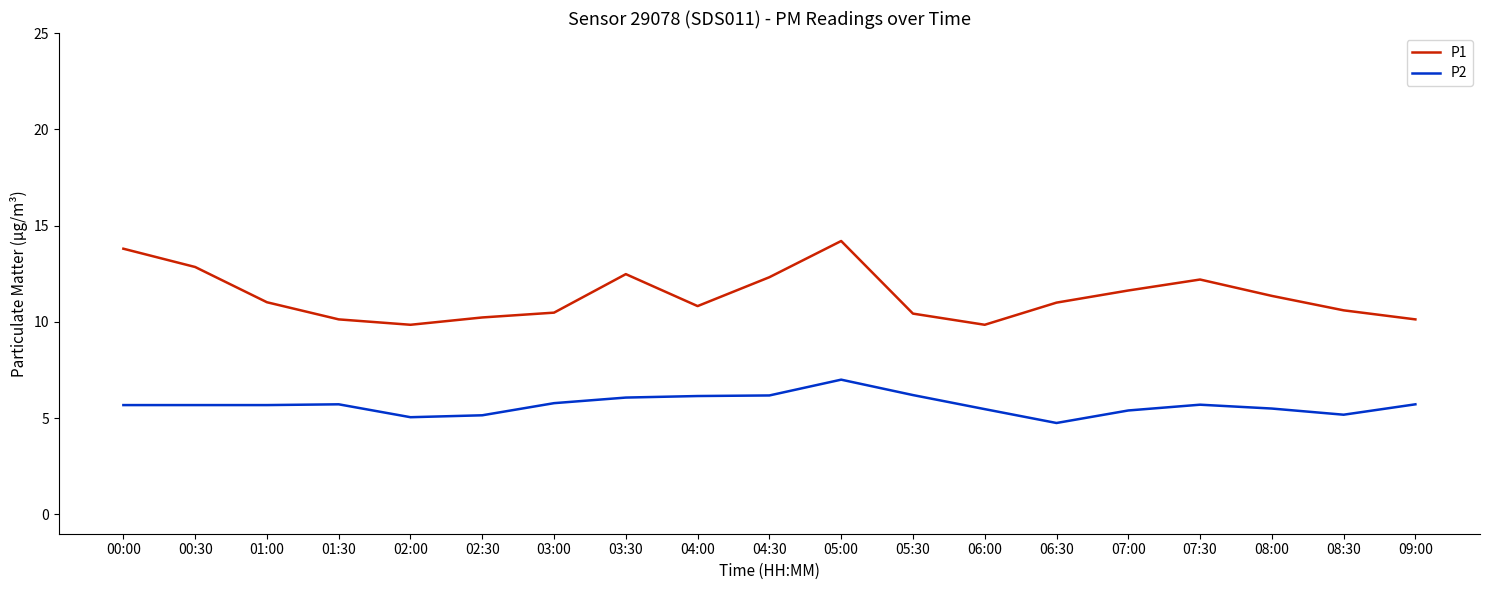

What position from the right is 00:30?

18